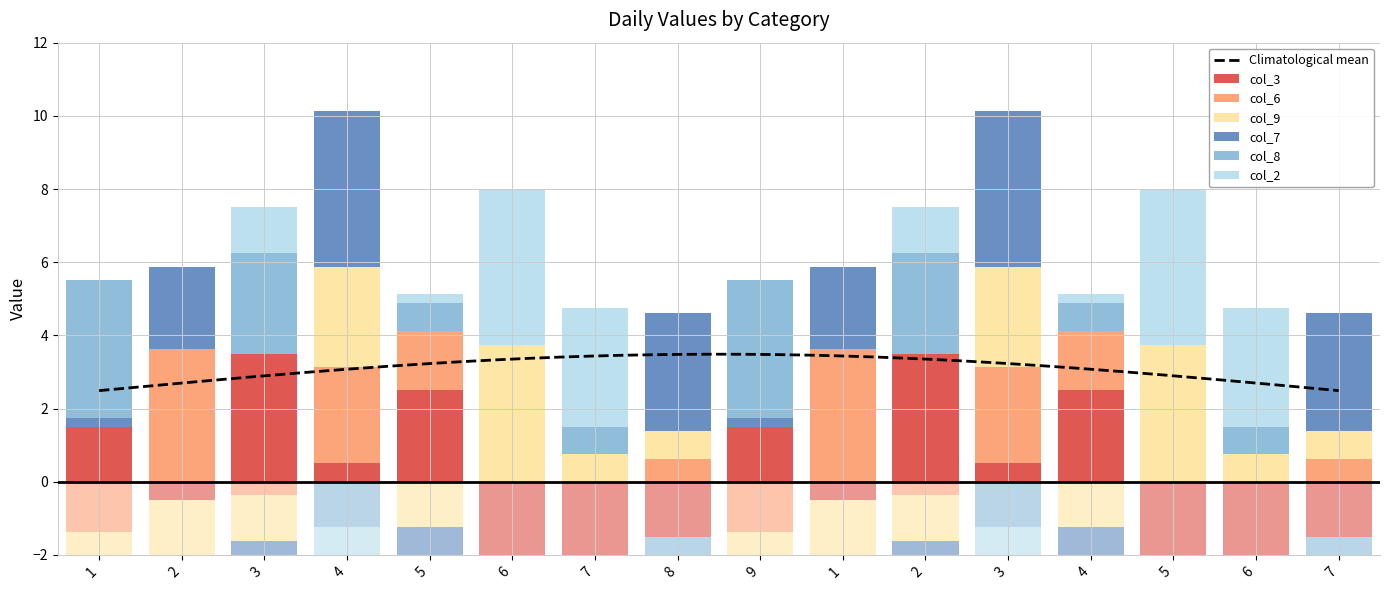

Which has a higher value, 6 or 8?

8